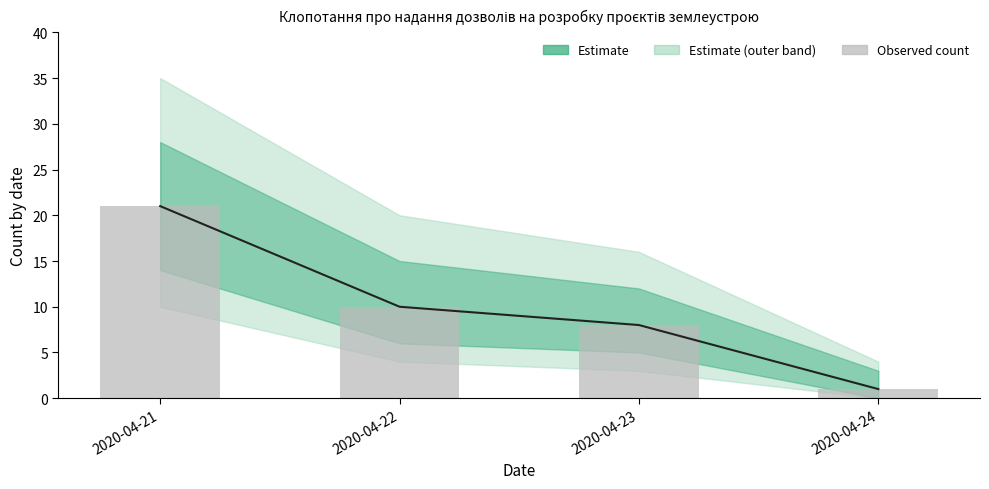

How many values exceed 10?

1